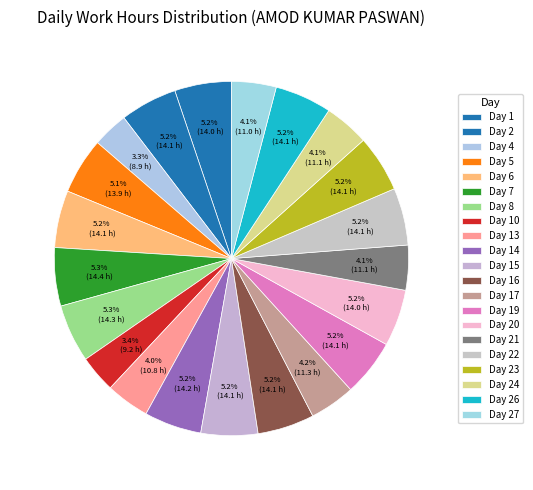

How many segments does this pie chart have?

21